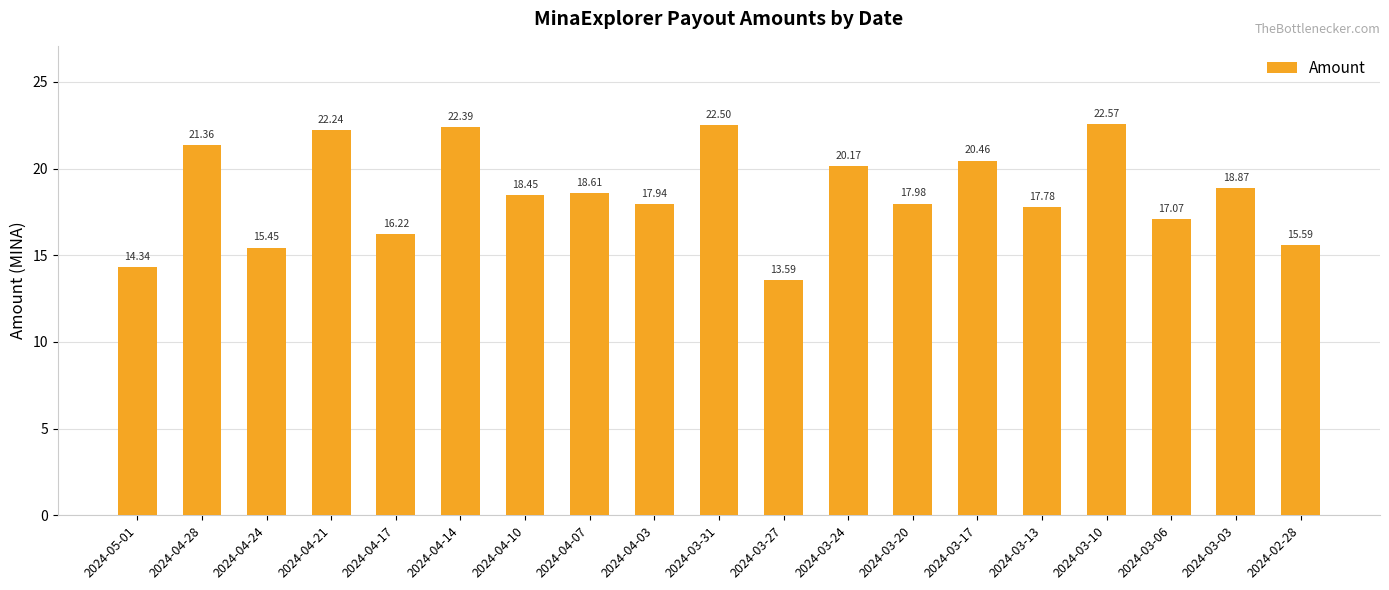

What is the difference between the maximum and minimum values?

9.0